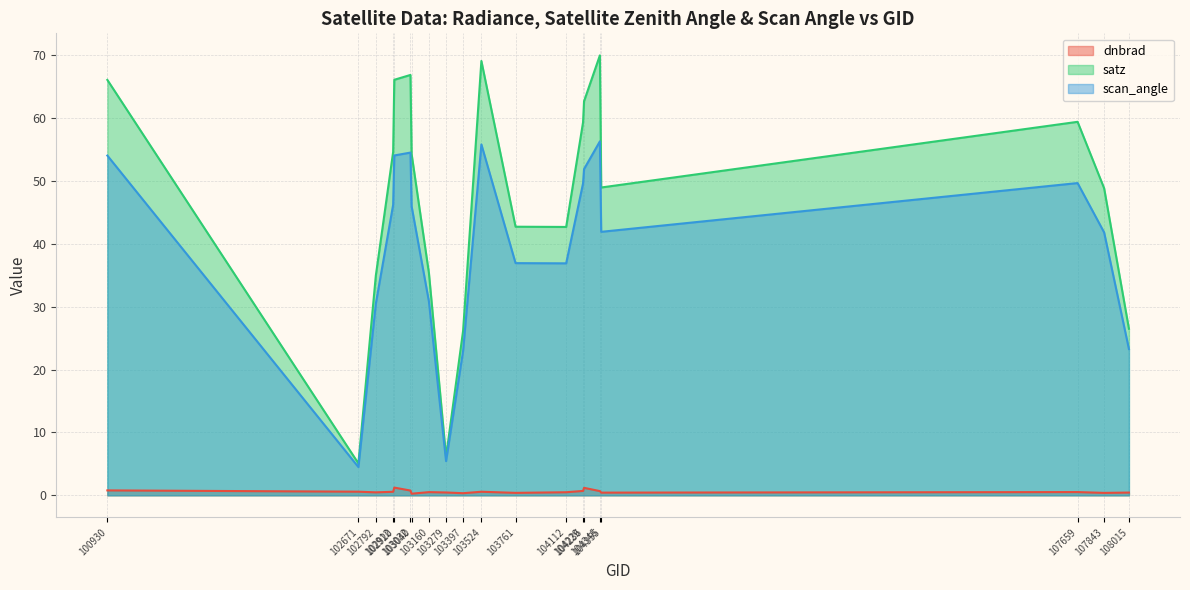

What is the greatest value displayed?

70.0